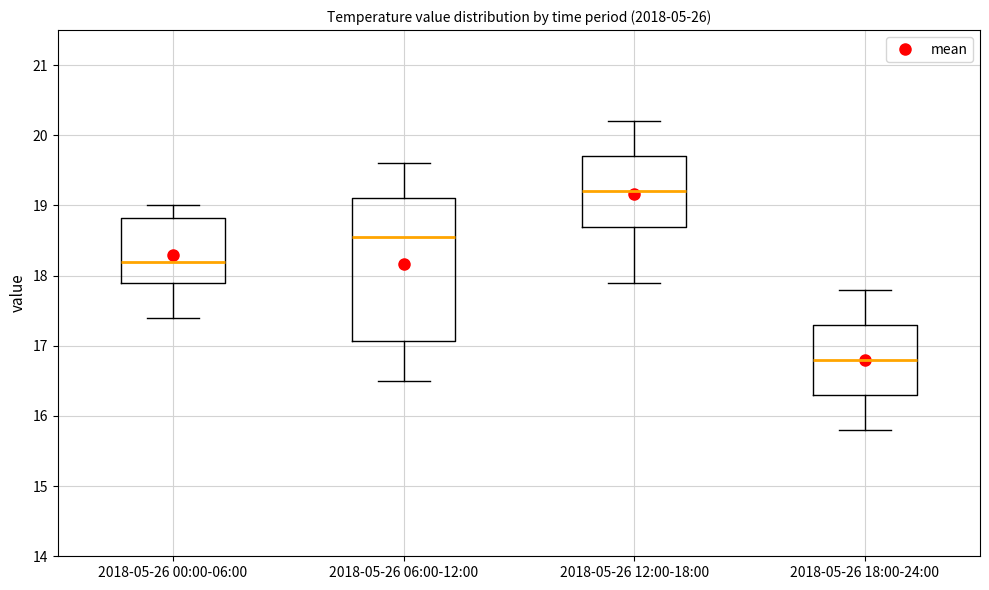

Which box is the tallest, from its lower edge to its upper edge?

2018-05-26 06:00-12:00